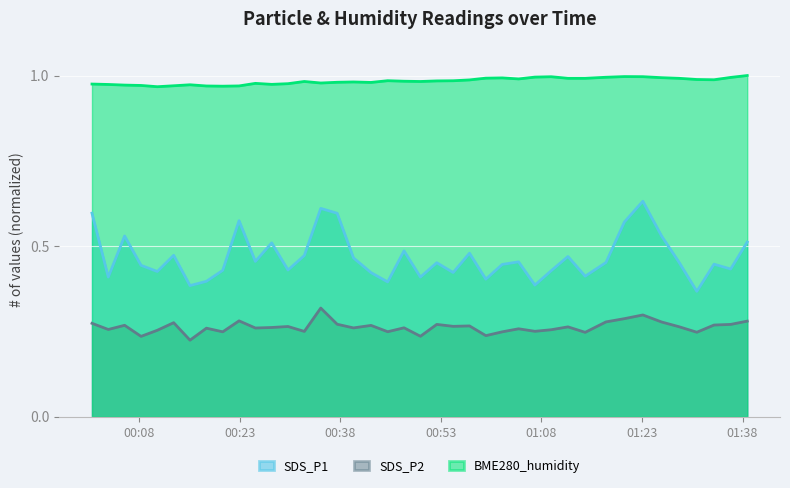

What is the sum of the SDS_P2 values at 2022/08/05 00:03:25 and 2022/08/05 00:00:59?

0.5